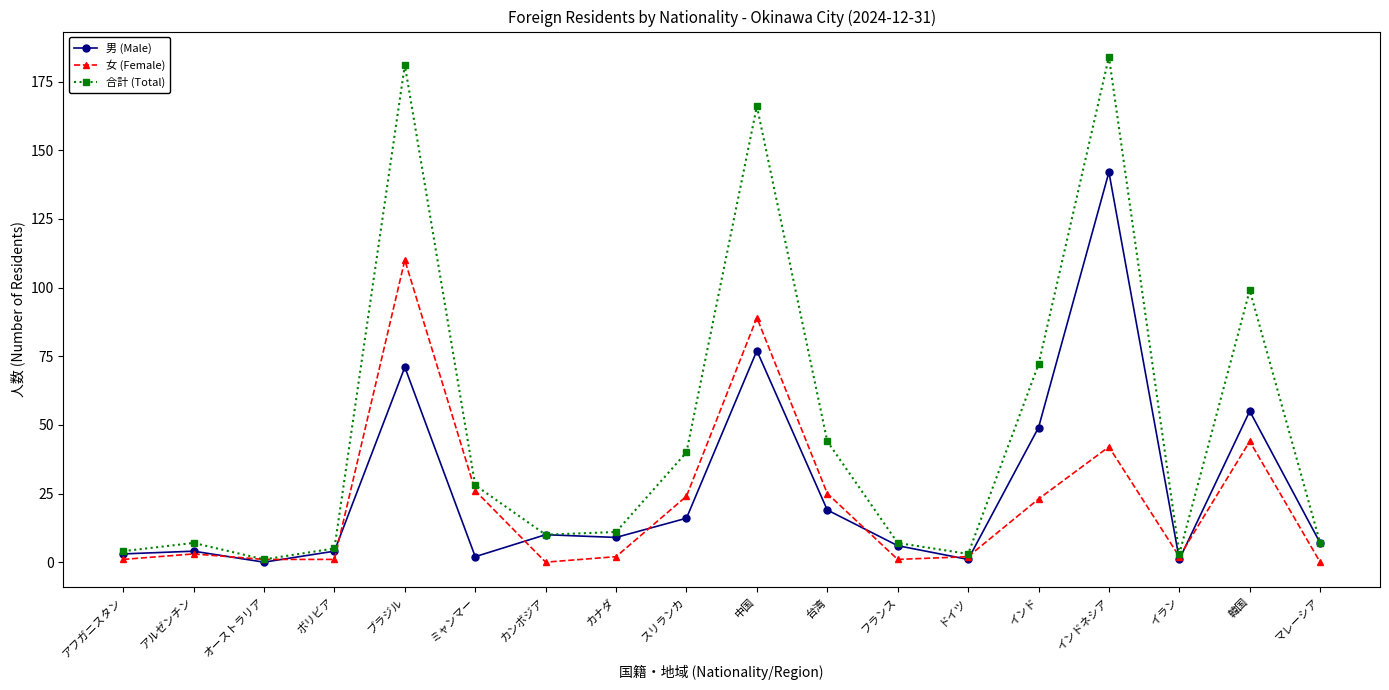

The 合計 (Total) series shows 7 at アルゼンチン. True or false?

True